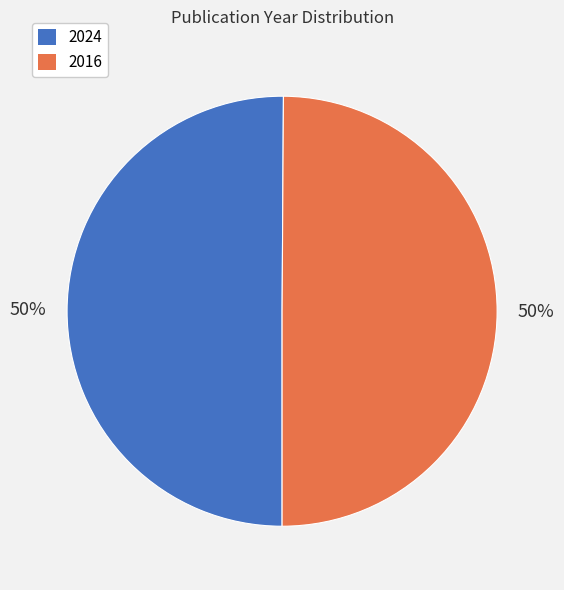

The 2024 slice represents 40% of the pie. True or false?

False